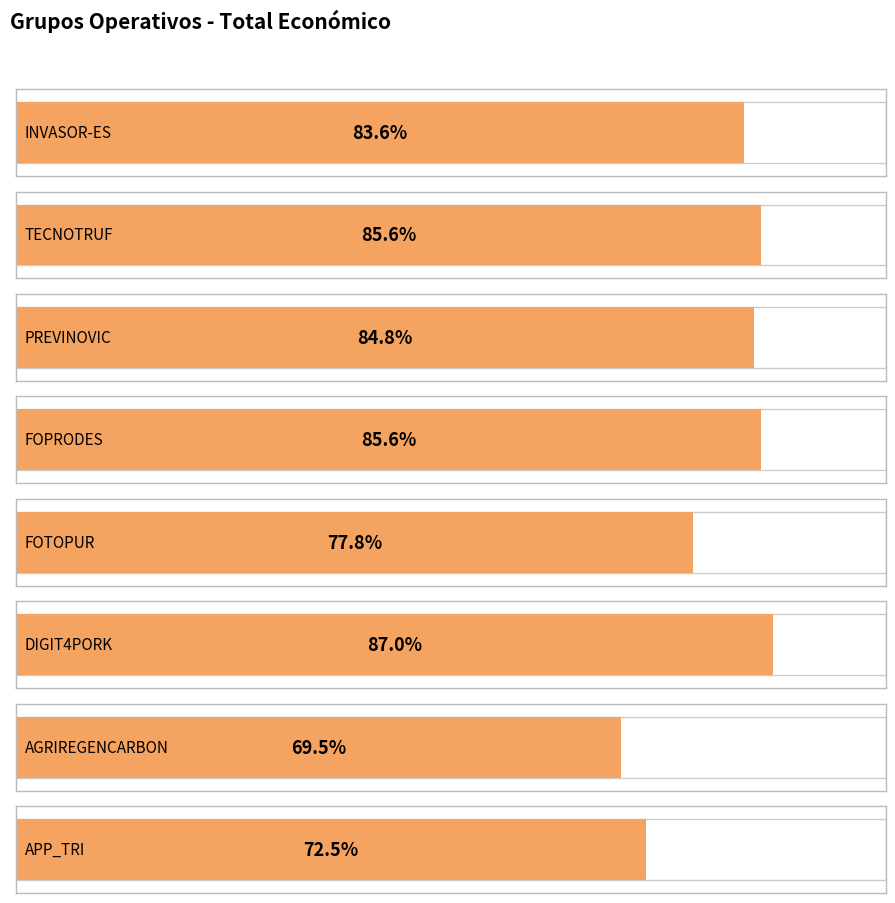

How many series are shown in this chart?

1